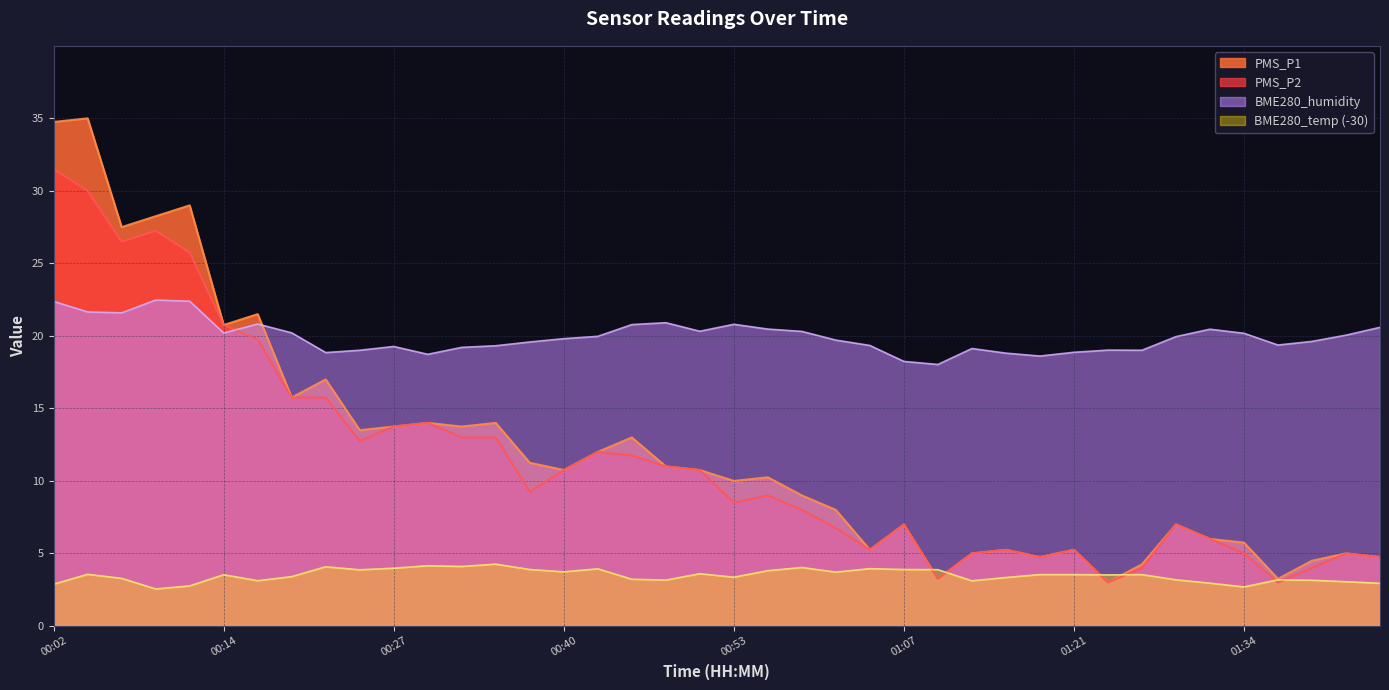

True or false: PMS_P1 has a value of 4.8 at 01:37.

False